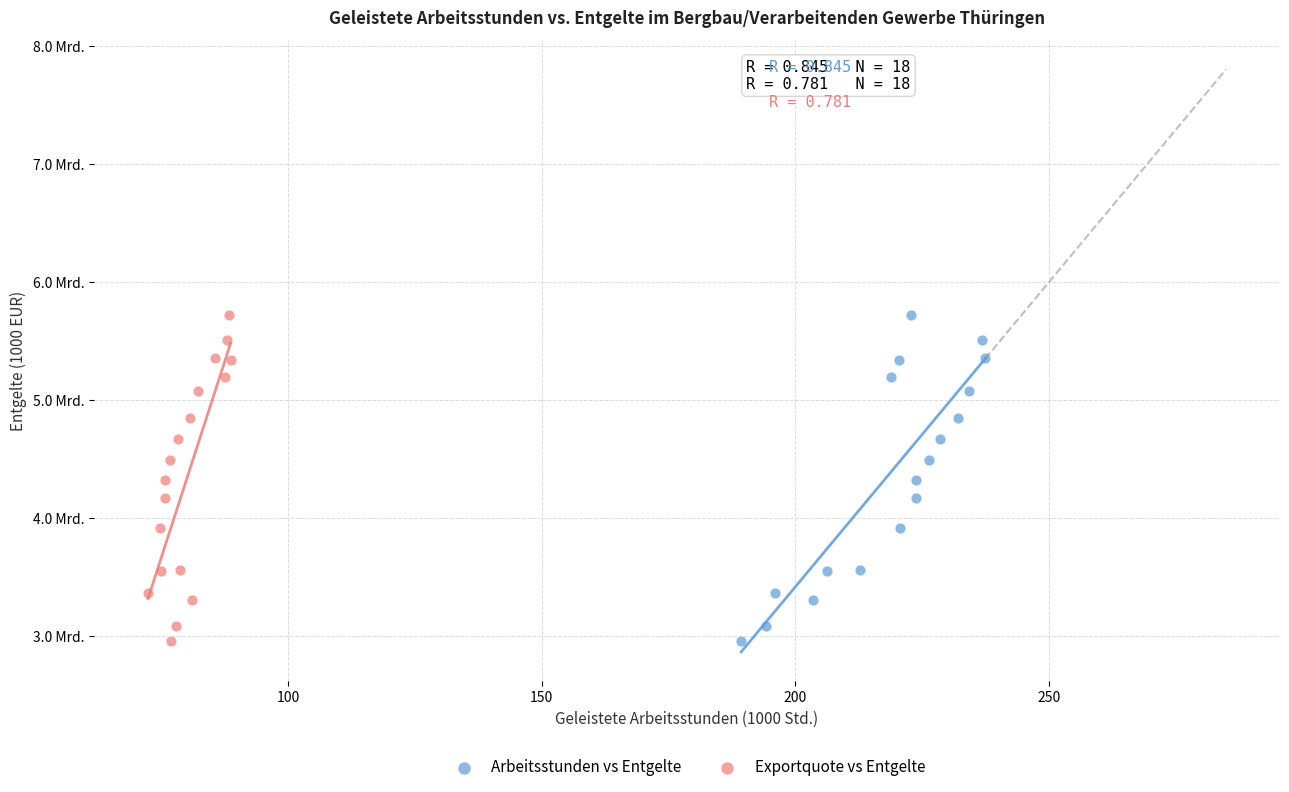

What are all the series names shown in the legend?

Arbeitsstunden vs Entgelte, Exportquote vs Entgelte